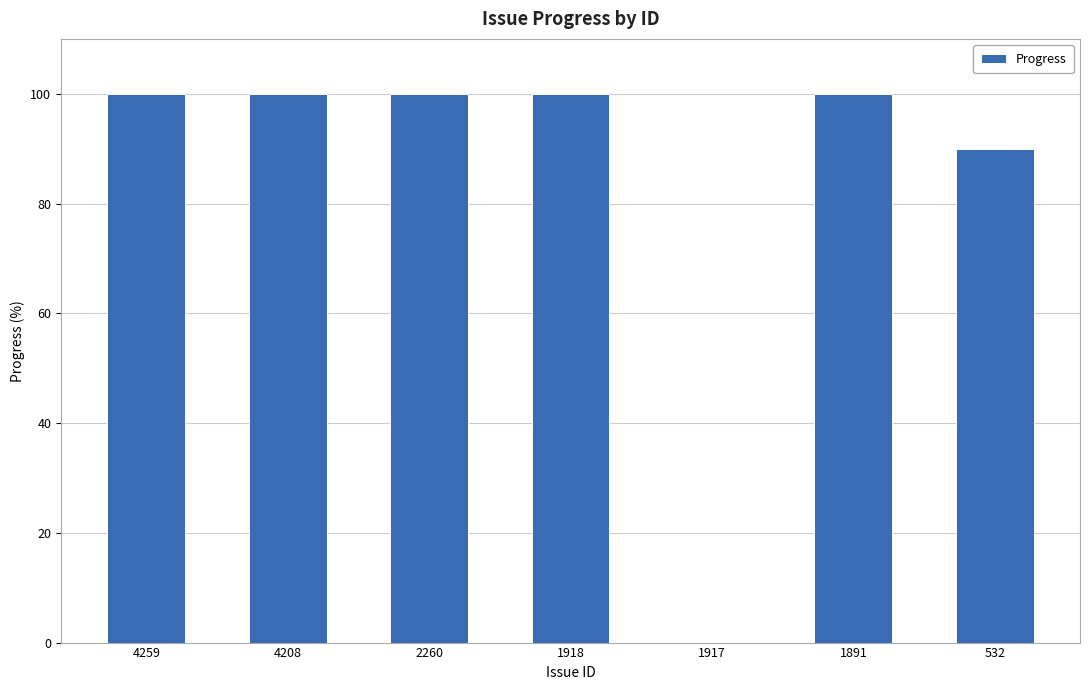

What is the maximum value shown in the chart?

100